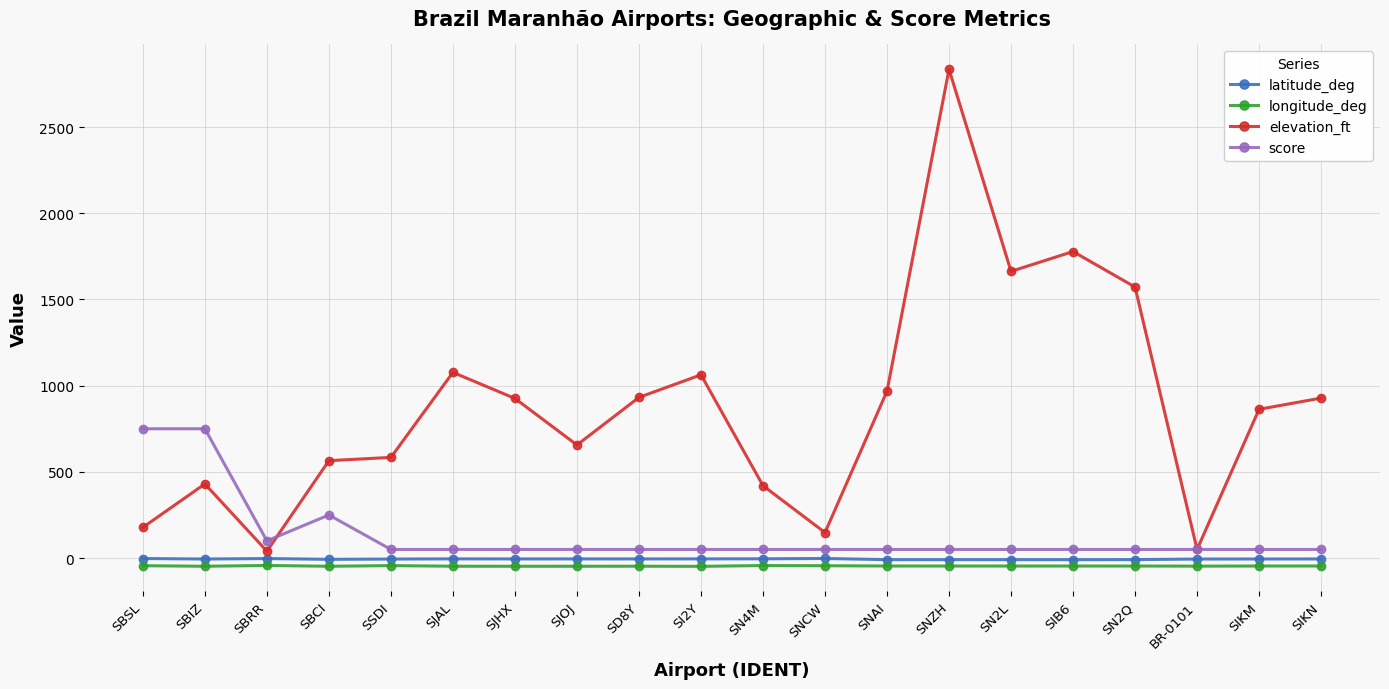

What is the greatest value displayed?

2835.0